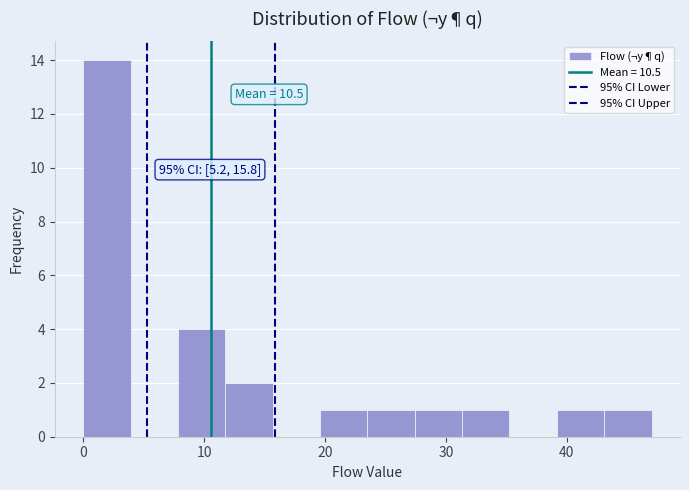

Read against the x-axis, roughly where is the centre of the tallest bar?

2